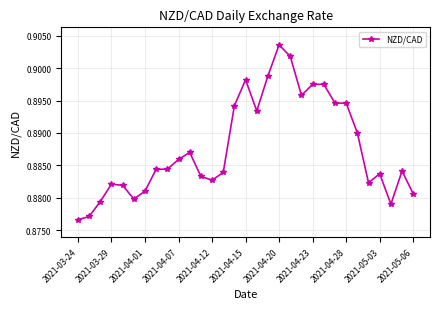

True or false: there are more than 2 points higher than both neighbors.

True